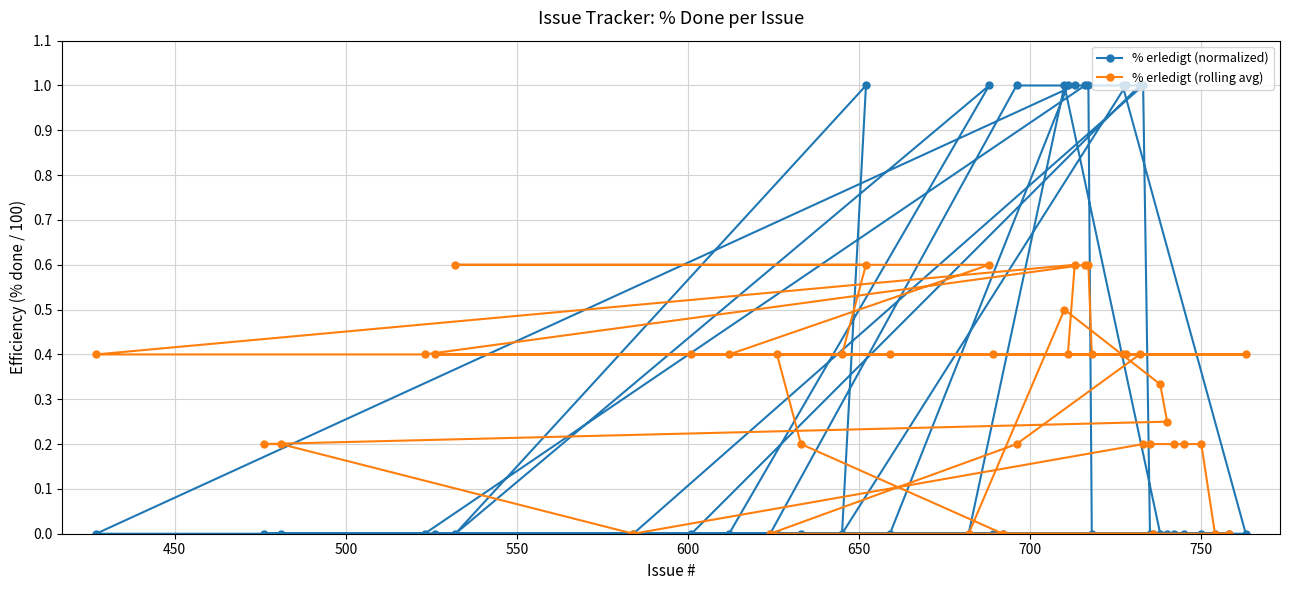

What is the difference between the maximum and minimum values in the % erledigt (normalized) series?

1.0